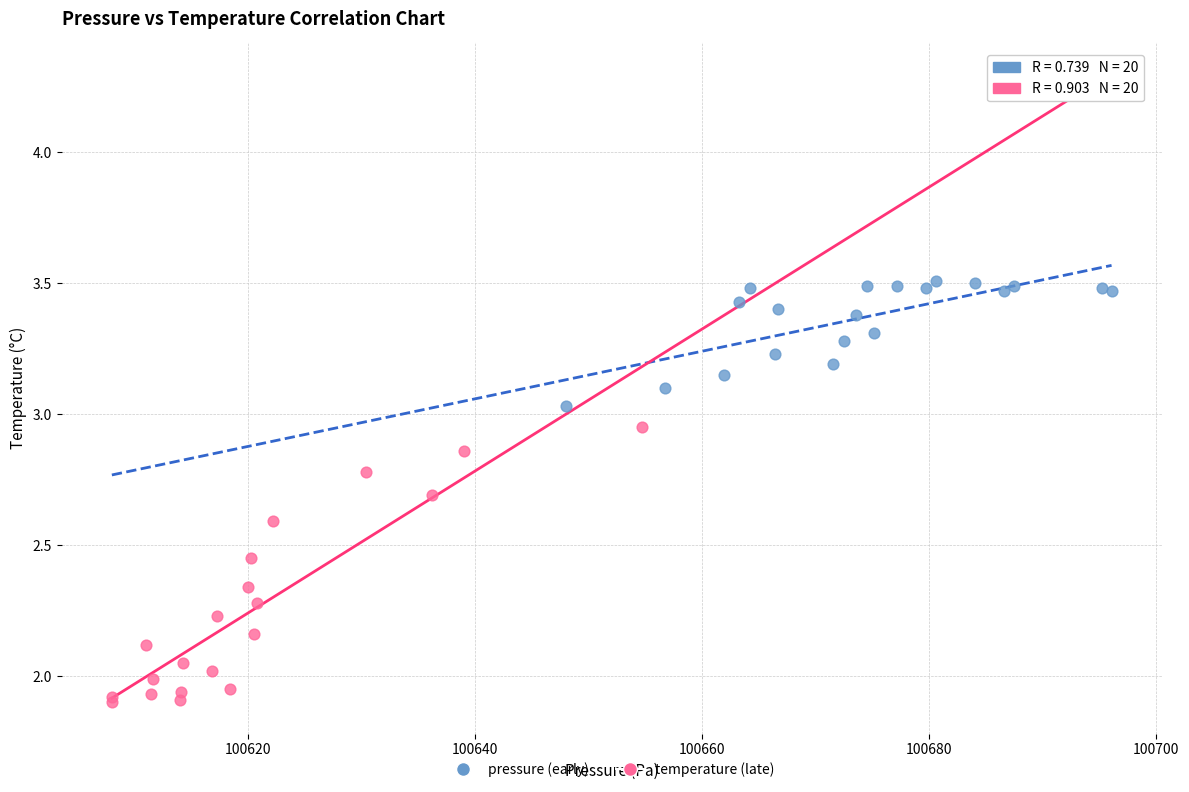

Which series has the largest Y range (max minus min)?

temperature (late)